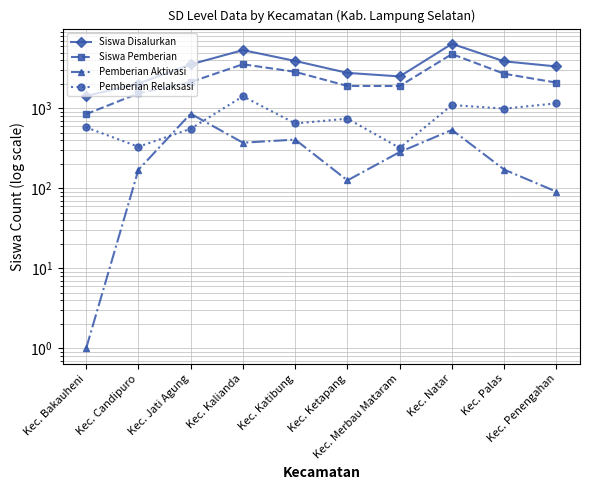

What are all the series names shown in the legend?

Siswa Disalurkan, Siswa Pemberian, Pemberian Aktivasi, Pemberian Relaksasi